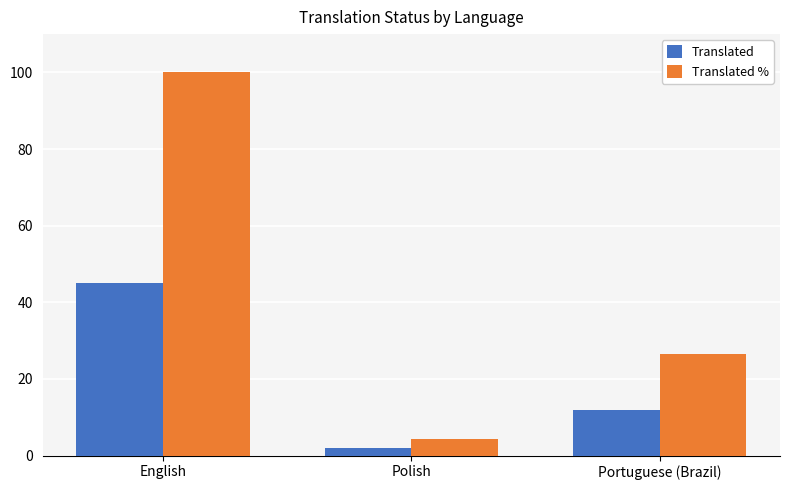

The value of Translated % at Portuguese (Brazil) is 26.6. True or false?

True